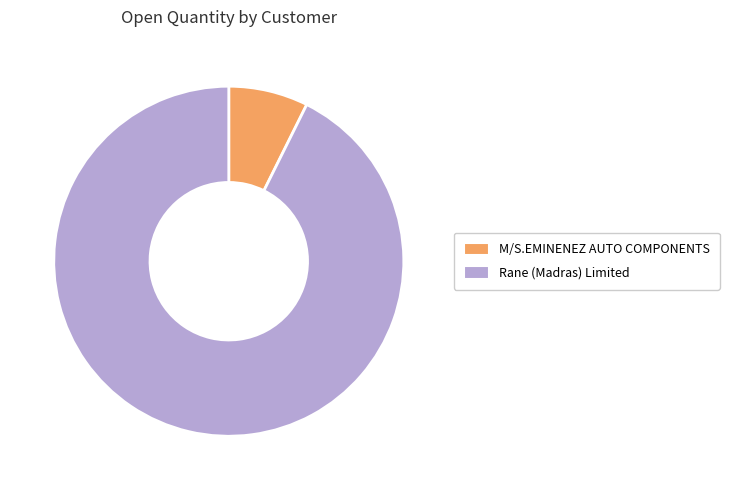

The Rane (Madras) Limited slice represents 99% of the pie. True or false?

False